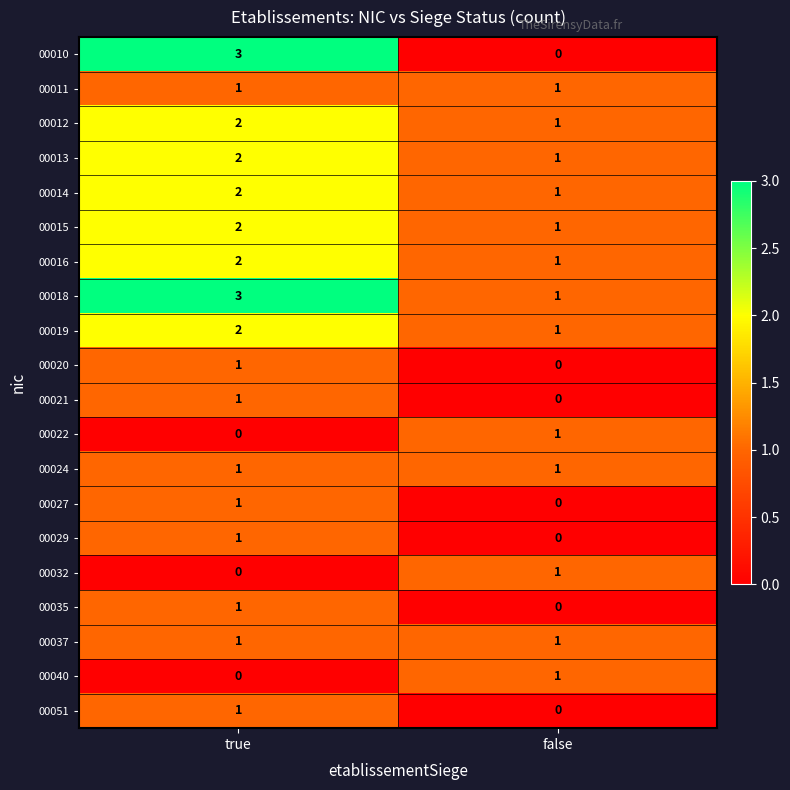

At which label is 00021 closest to 0?

false